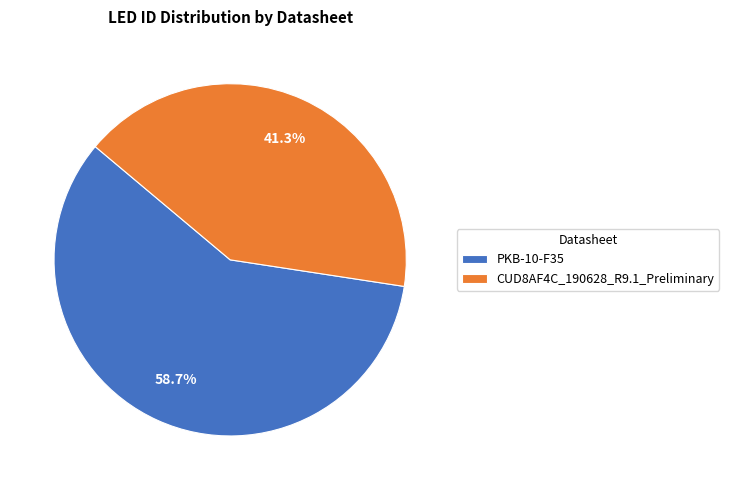

To the nearest percent, what percentage of the pie is CUD8AF4C_190628_R9.1_Preliminary?

41%